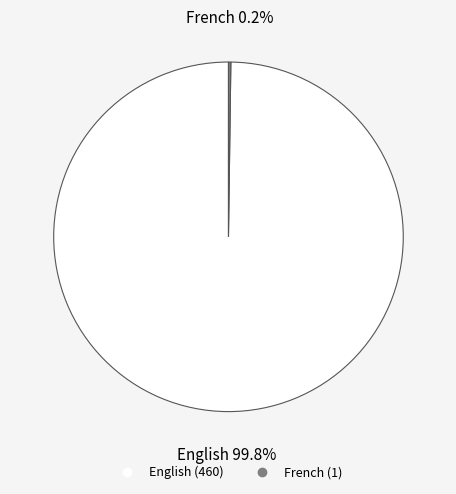

Which slice is the largest?

English